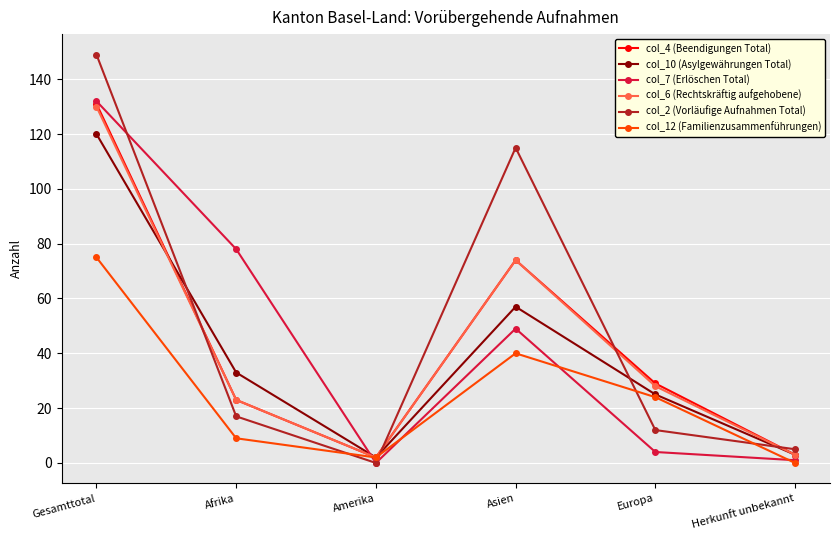

Which series has the largest total across all categories?

col_2 (Vorläufige Aufnahmen Total)